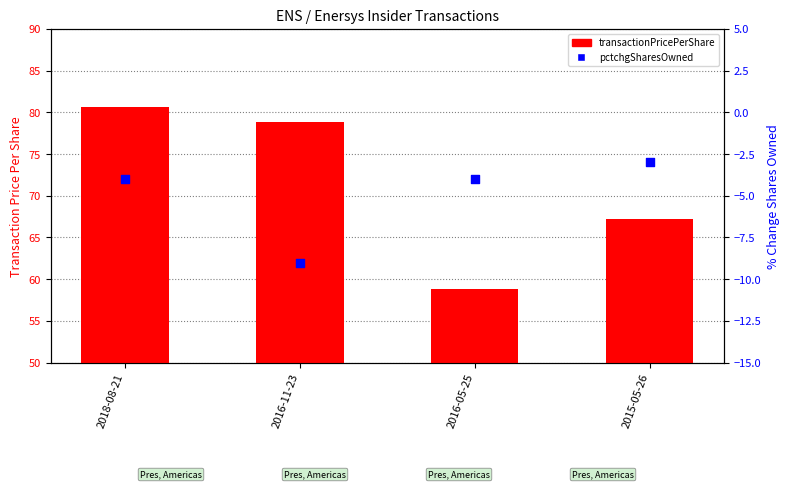

What are all the series names shown in the legend?

transactionPricePerShare, pctchgSharesOwned